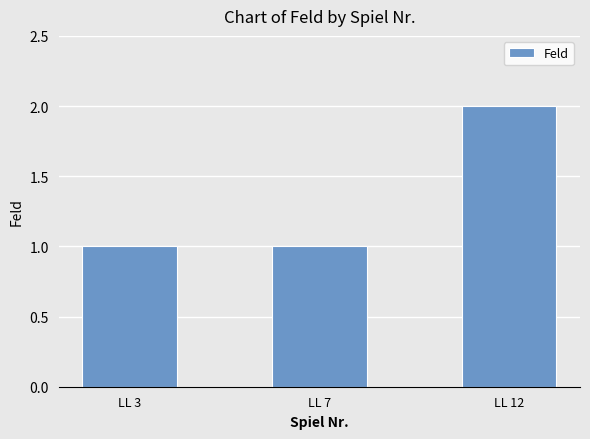

Reading right to left, transcribe all the data shown in this chart.

LL 12=2	LL 7=1	LL 3=1